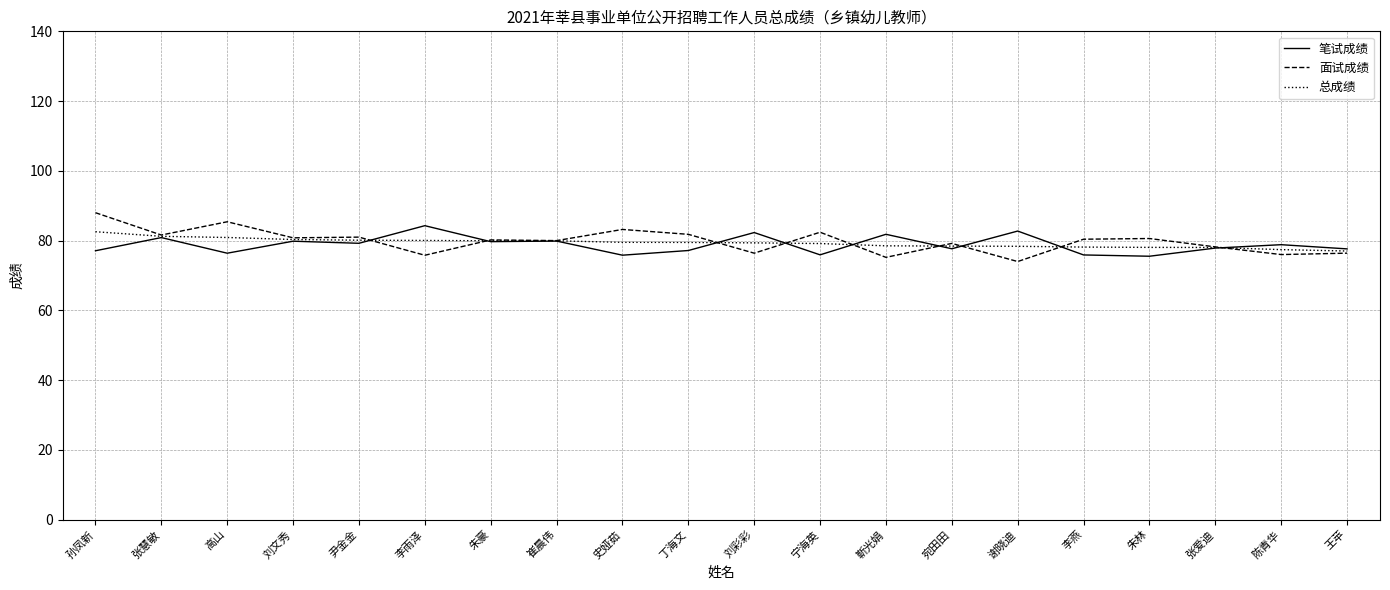

Read the 笔试成绩 value at 丁海文.

77.2